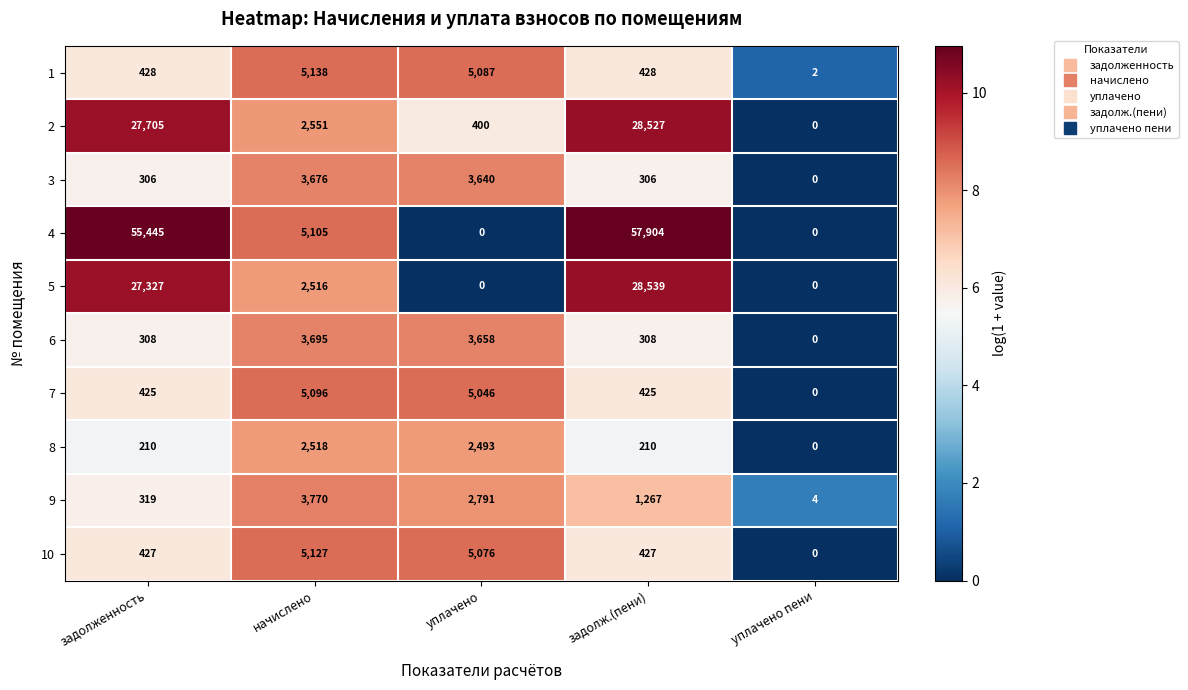

At which category is the sum across all series the highest?

задолж.(пени)